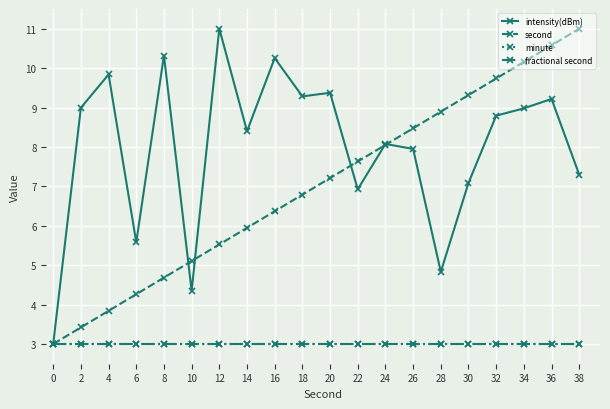

What is the sum of all intensity(dBm) values?

159.6